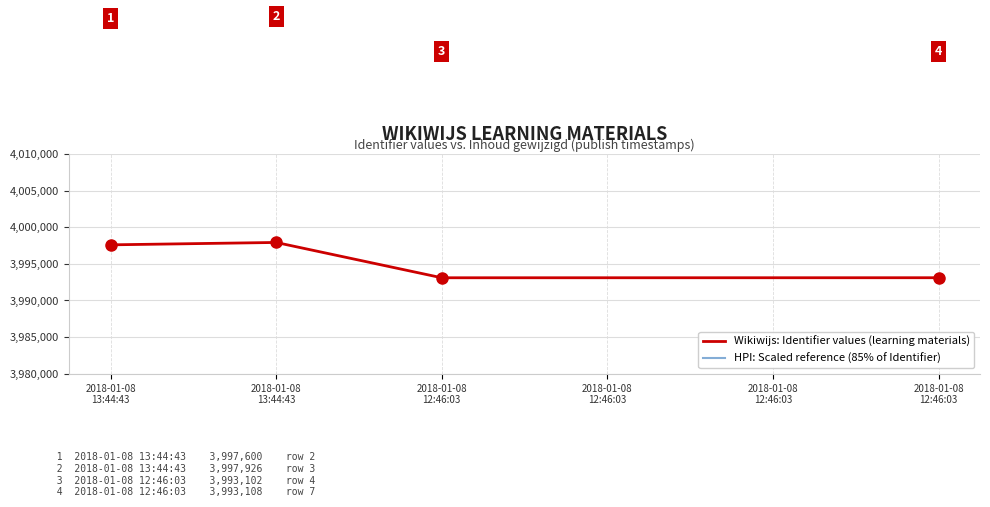

True or false: HPI: Scaled reference (85% of Identifier) and Wikiwijs: Identifier values (learning materials) intersect in this chart.

False